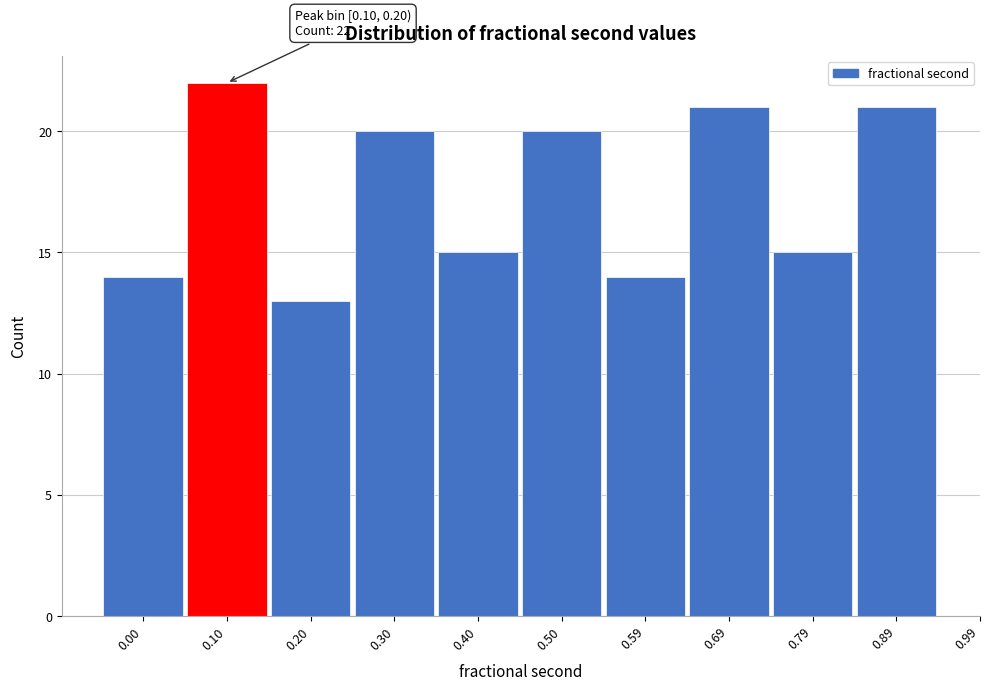

Reading left to right, extract all data points from this chart.

14	22	13	20	15	20	14	21	15	21